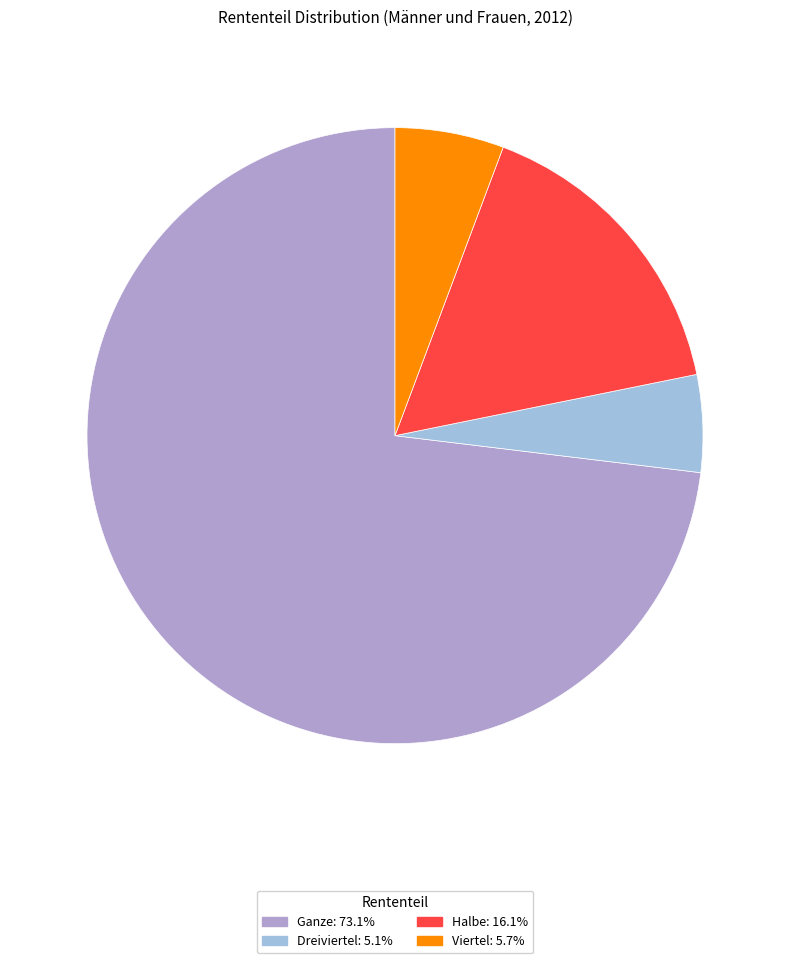

Rank the categories by value from highest to lowest.

Ganze, Halbe, Viertel, Dreiviertel